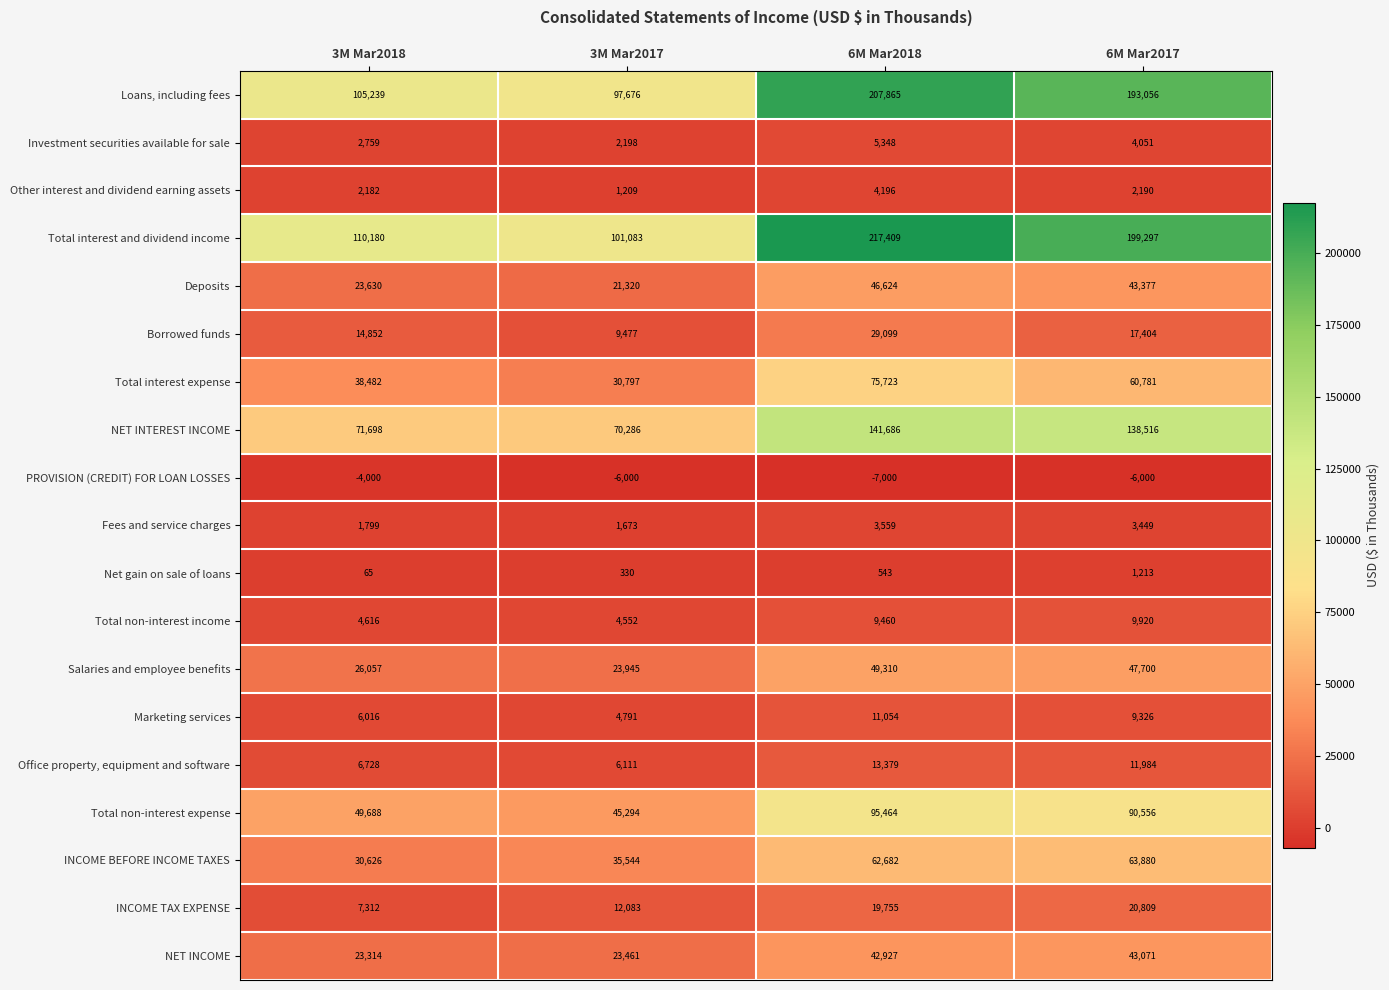

What is the sum of the Total interest and dividend income values at 3M Mar2017 and 6M Mar2018?

318492